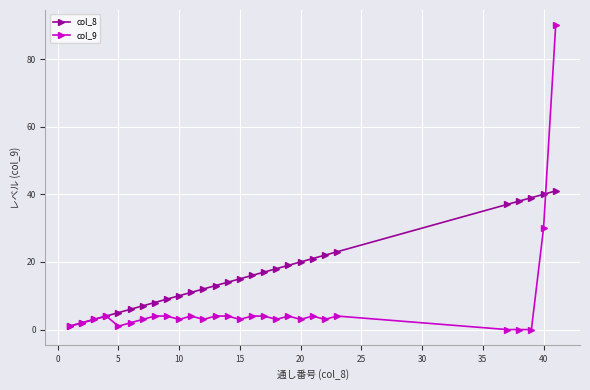

List the series in order of their overall mean, lowest first.

col_9, col_8